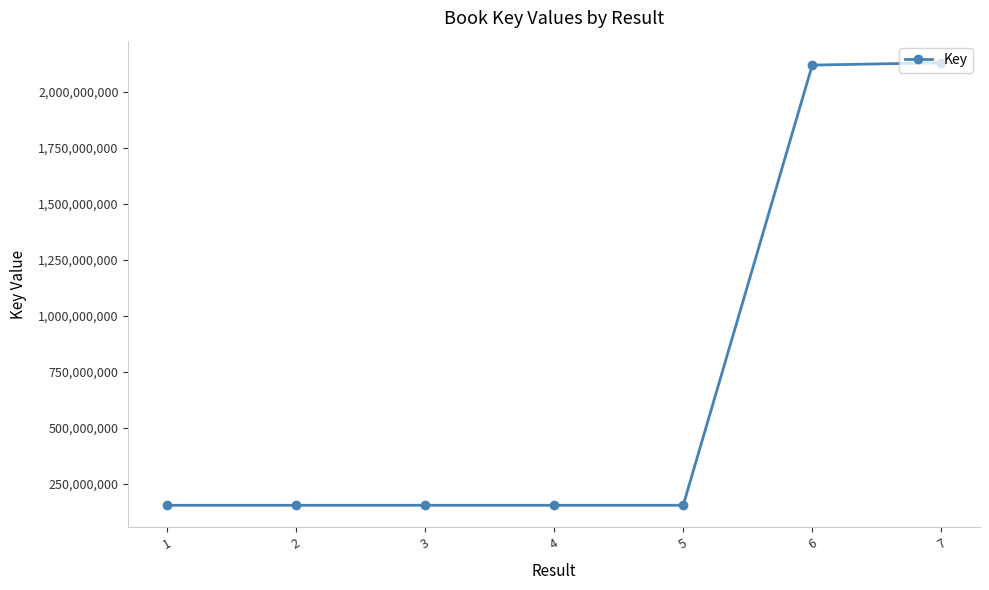

What is the ratio of the value at 2 to the value at 5?

1.0